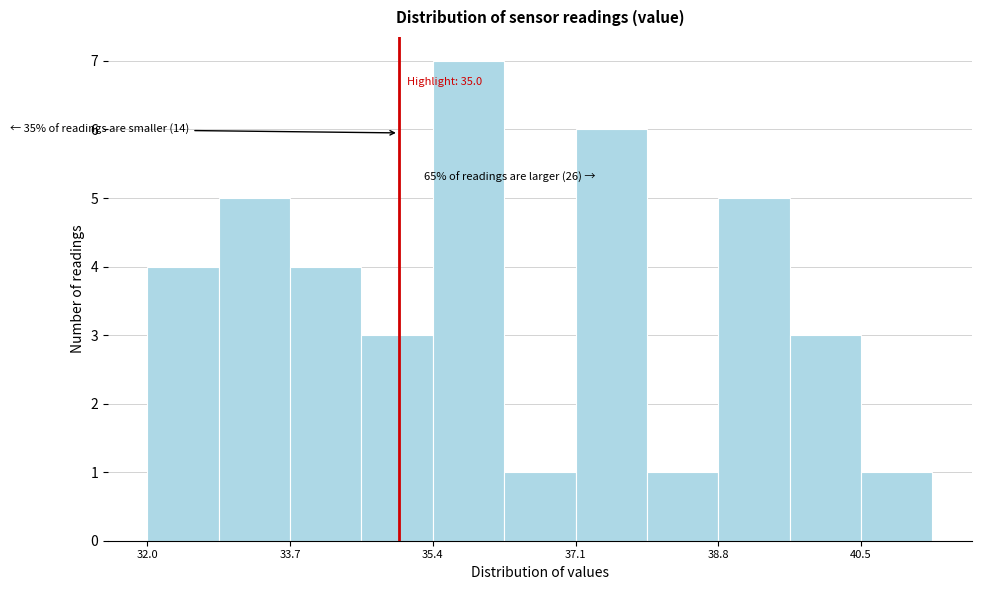

Which range on the x-axis has the tallest bar?

35.4 to 36.2